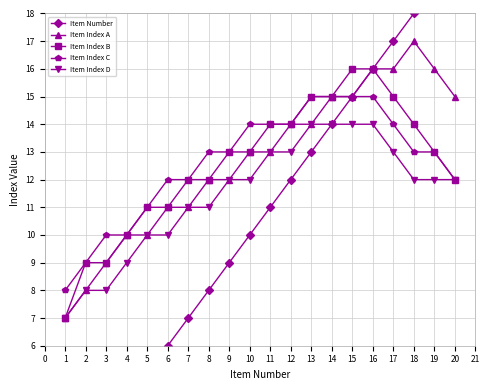

How many values in the Item Number series are below 11?

10